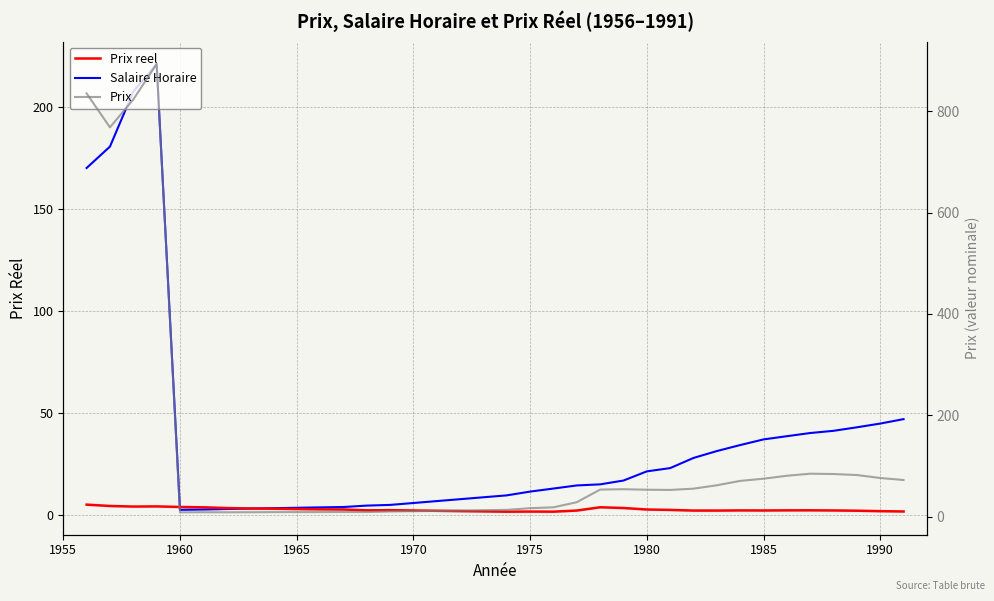

What is the minimum value for Prix reel?

1.4